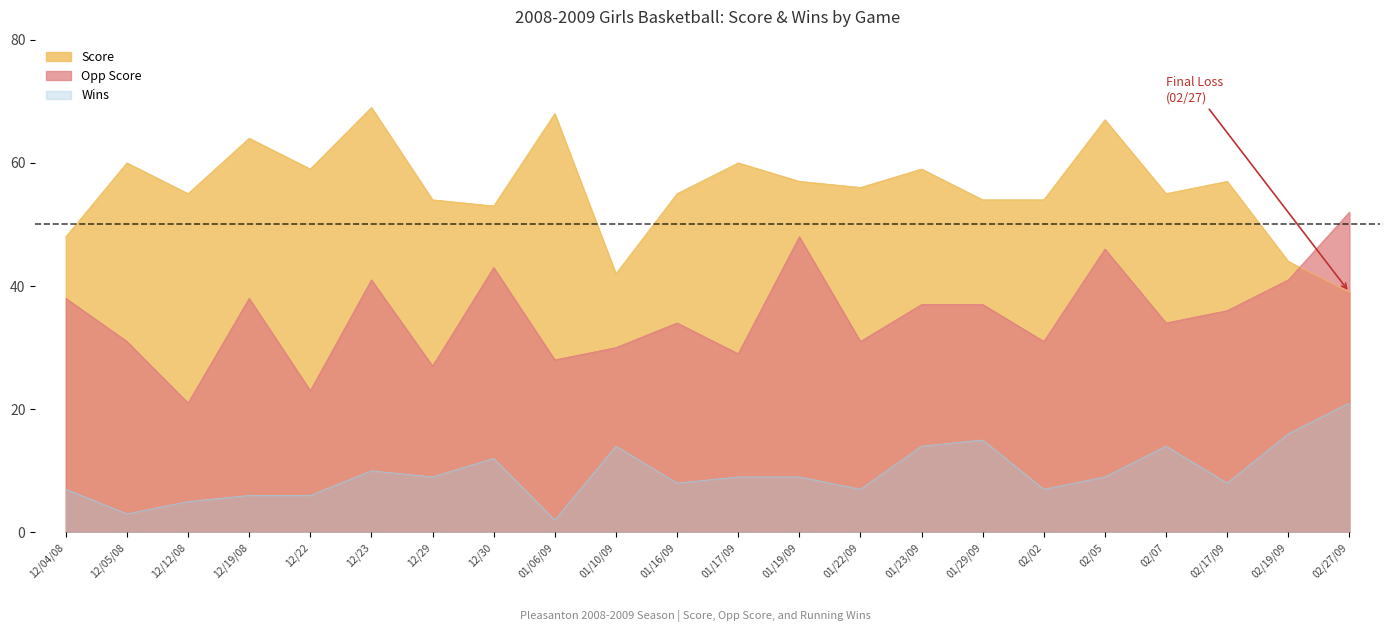

What is the lowest value of the Score series?

39